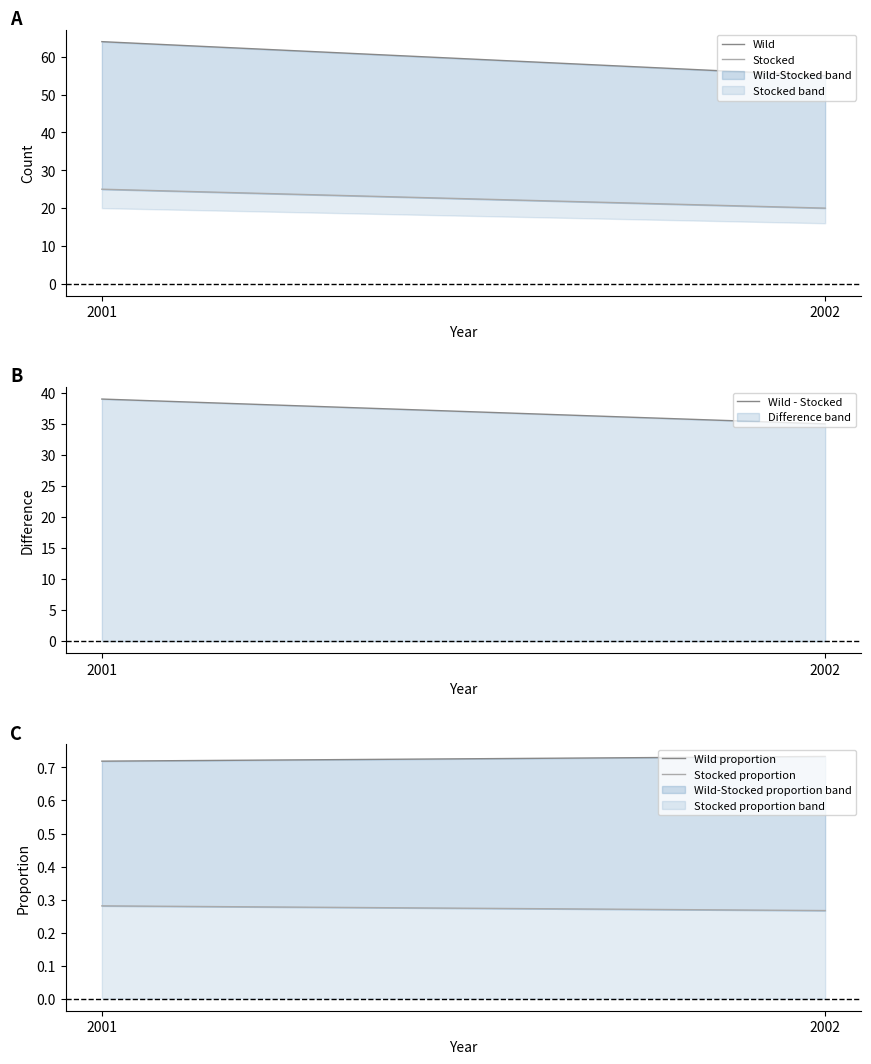

True or false: Wild has a value of 96.1 at 2001.

False